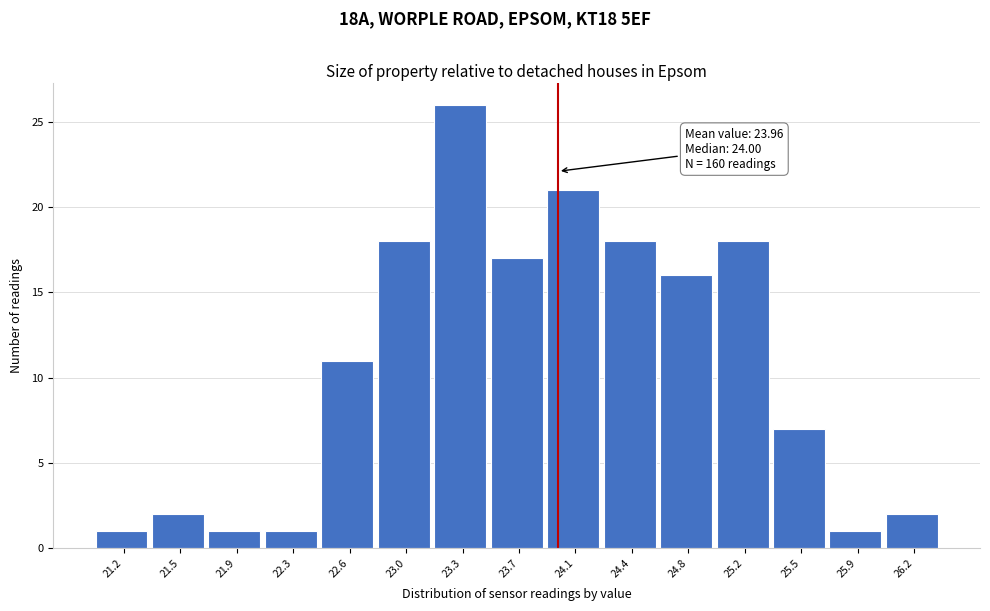

Which range on the x-axis has the tallest bar?

23.15 to 23.55